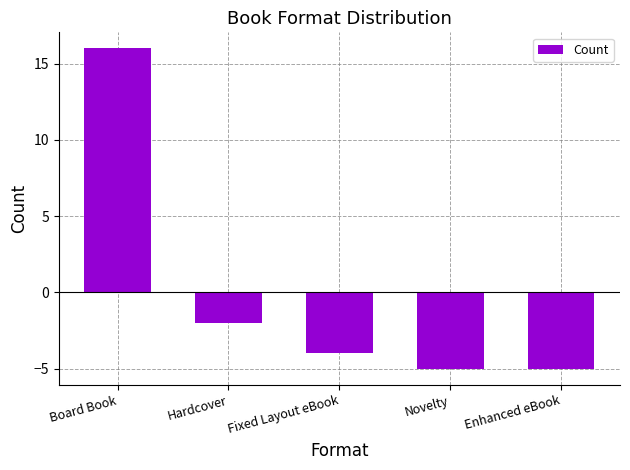

What is the value of the 1st bar from the left?

16